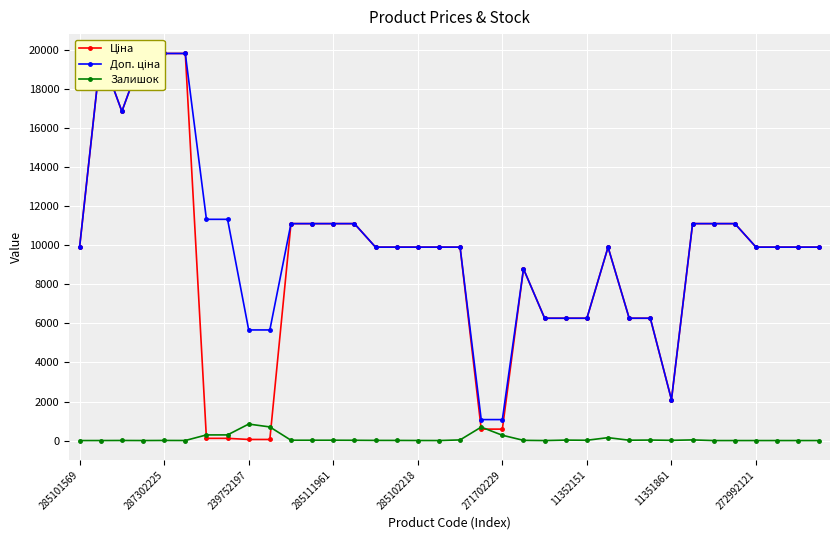

Where is Ціна nearest to the value 9943?

285101569